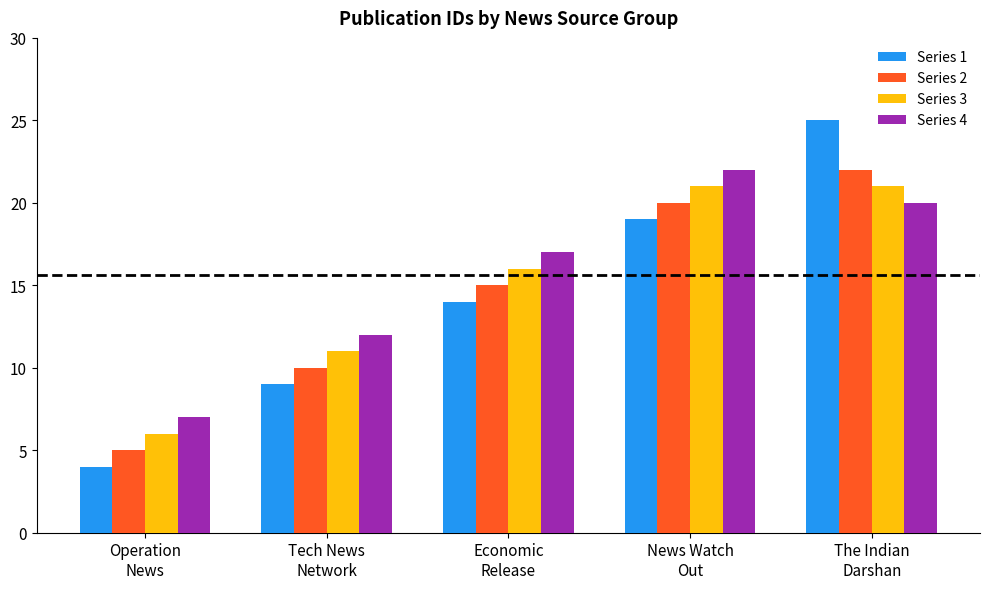

Rank the series at Operation
News from highest to lowest value.

Series 4, Series 3, Series 2, Series 1